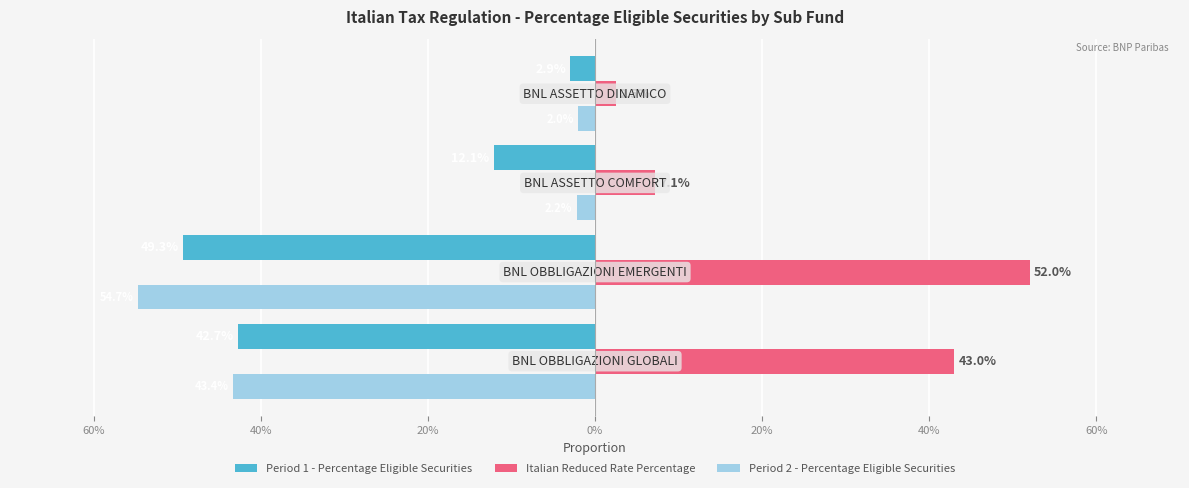

What are all the series names shown in the legend?

Period 1 - Percentage Eligible Securities, Italian Reduced Rate Percentage, Period 2 - Percentage Eligible Securities